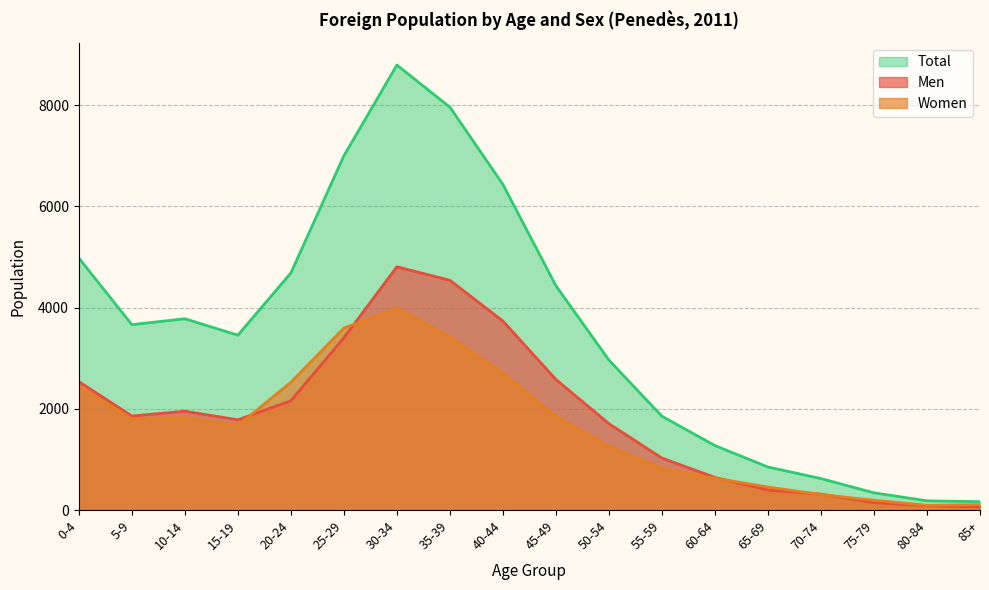

What is the spread (max minus min) of values at 45-49?

2581